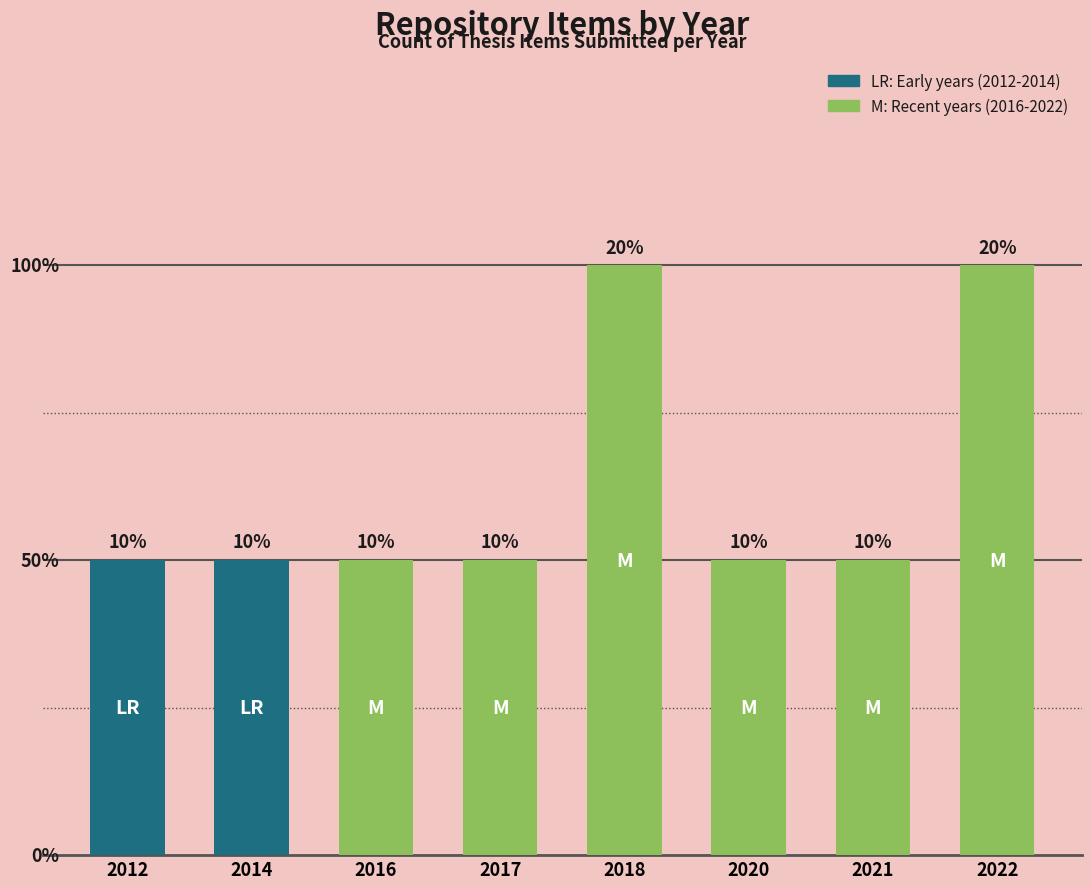

Are the bars grouped side by side (vs. stacked)?

No